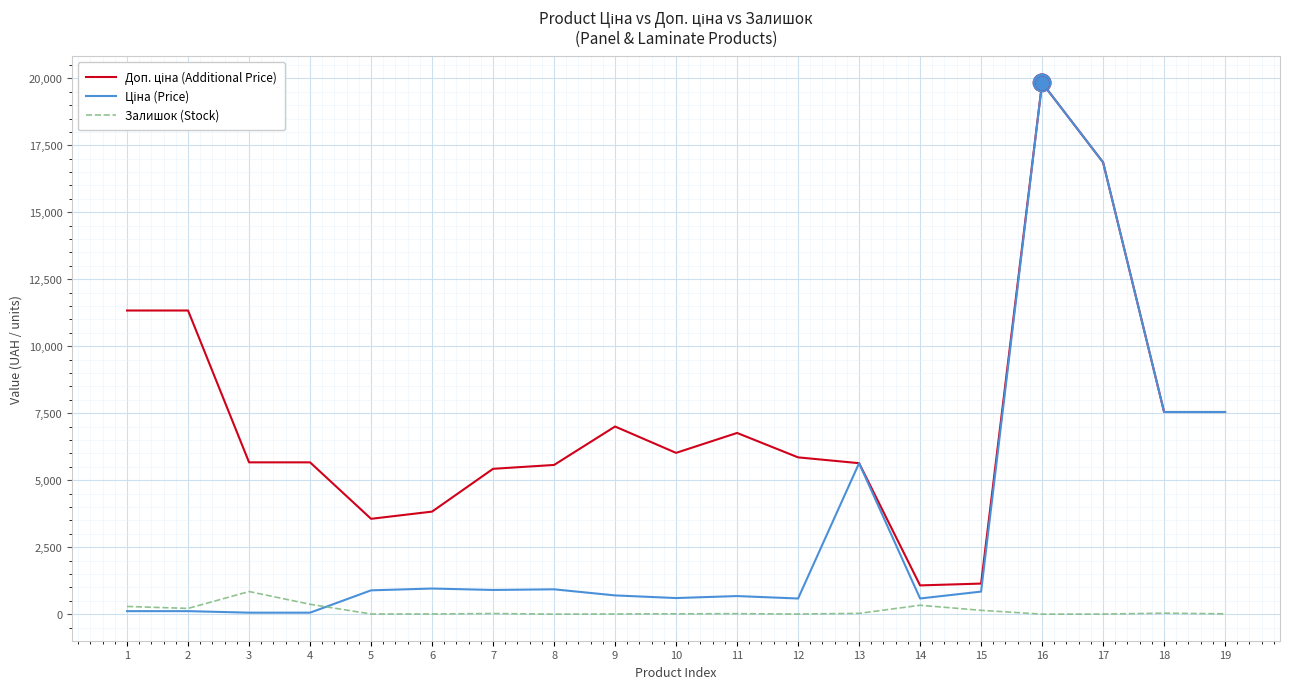

At which category does the chart reach its minimum across all series?

16